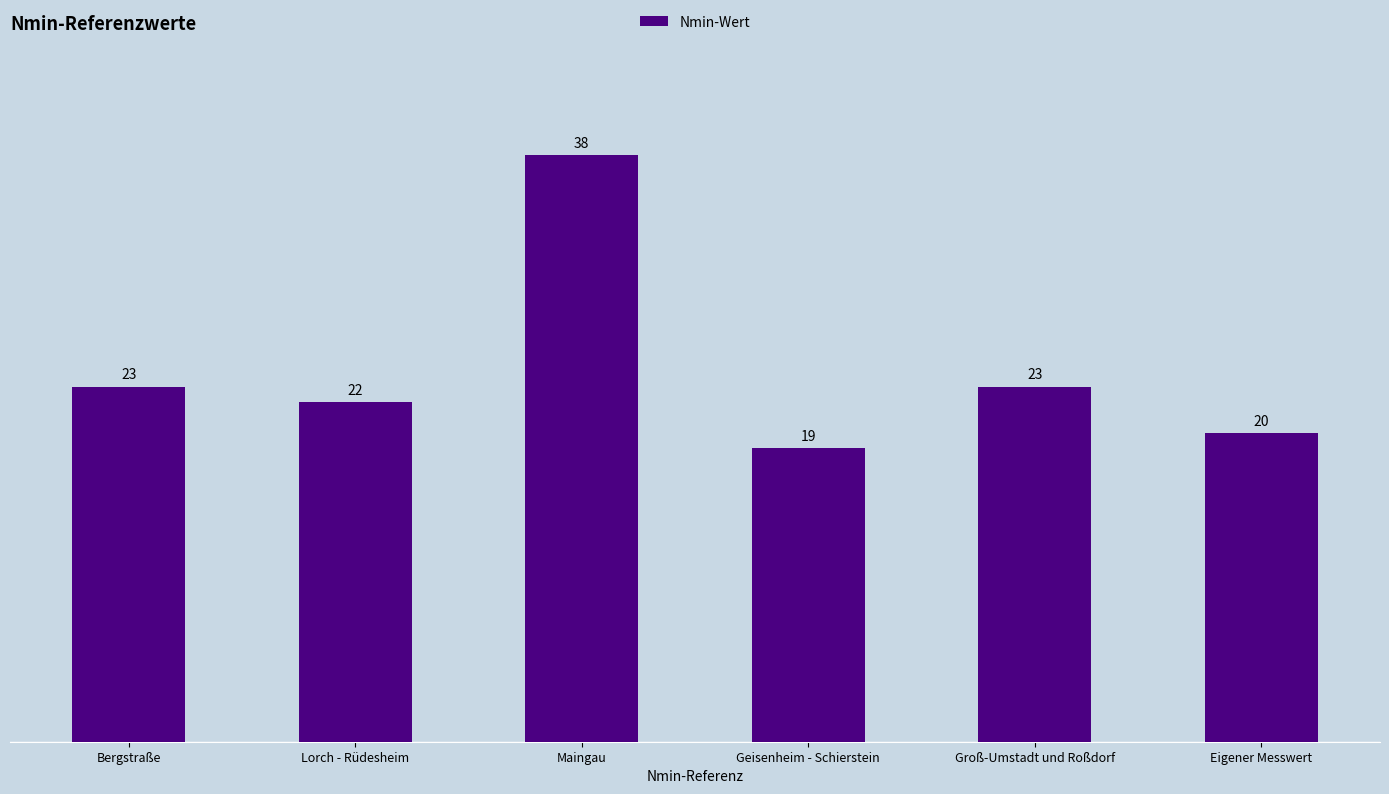

What is the approximate value at Eigener Messwert?

20